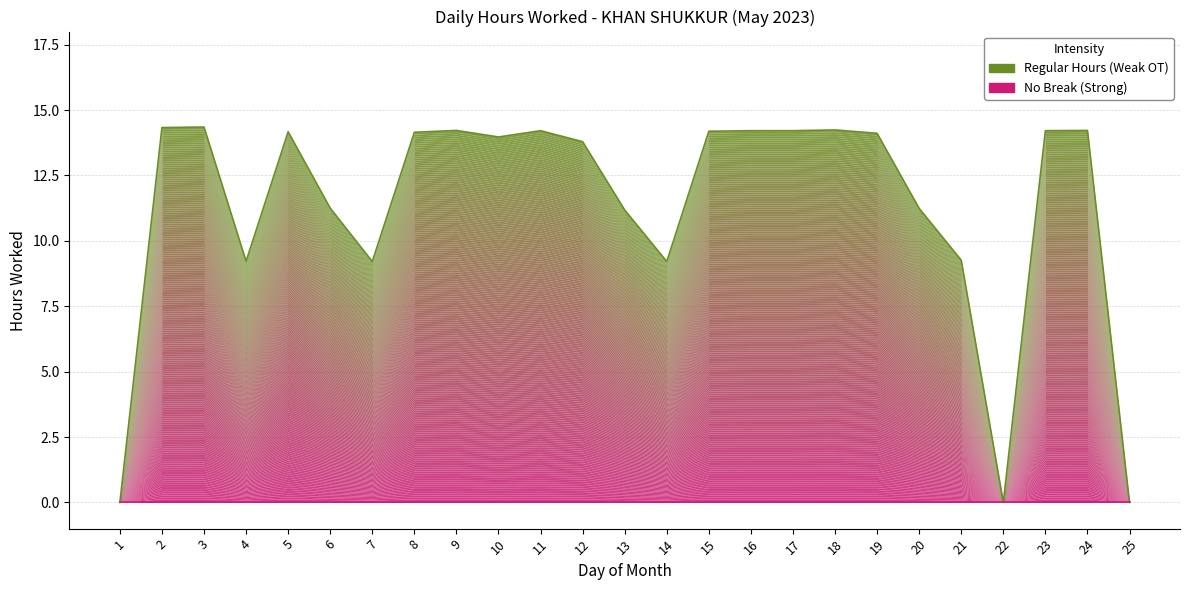

Rank the categories by Hours Worked (Low) value from highest to lowest.

3, 2, 18, 9, 24, 11, 16, 17, 23, 15, 5, 8, 19, 10, 12, 6, 20, 13, 21, 4, 7, 14, 1, 22, 25